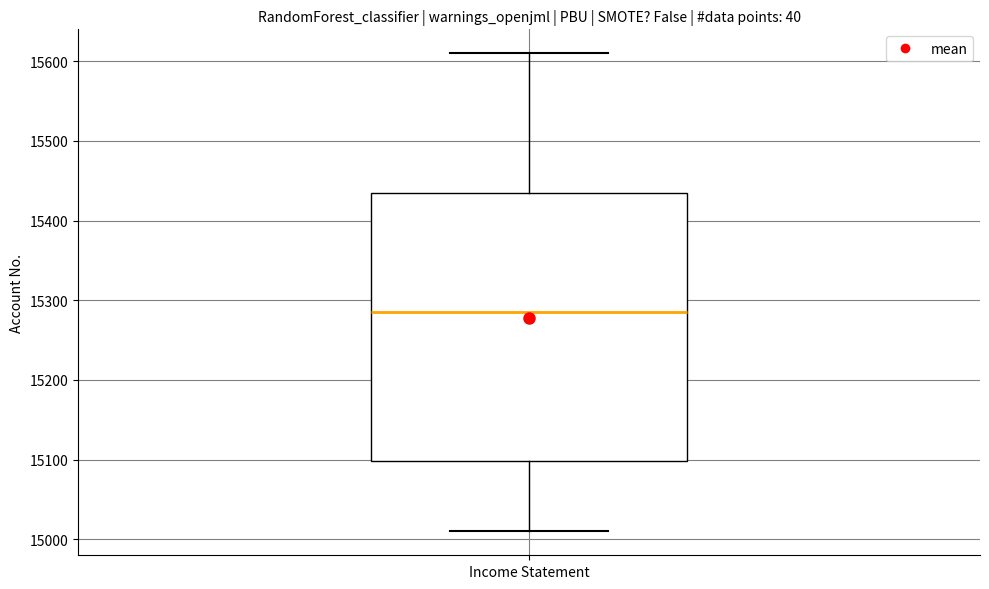

Where is the upper edge of the box for Income Statement on the y-axis? The values are not printed on the chart, so give them approximately, as read against the axis.

15440